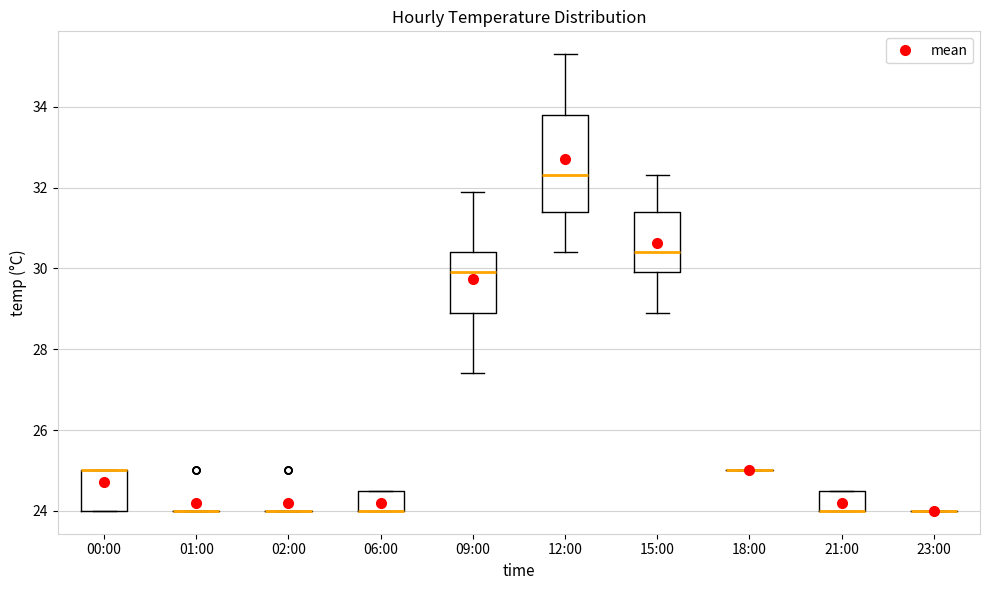

Comparing the boxes themselves (not the whiskers), which one is the tallest?

12:00